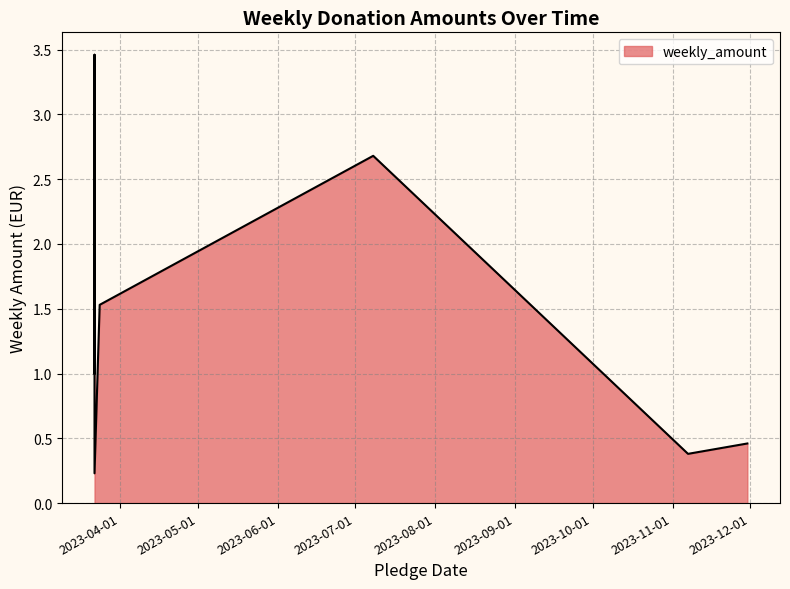

What is the sum of the values at 2023-03-22 and 2023-07-08?

2.9